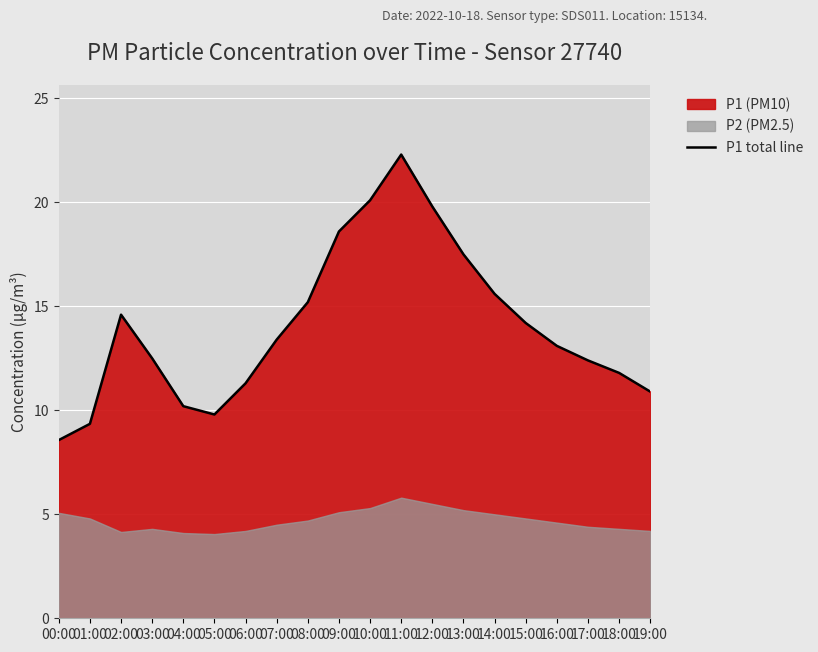

What is the value of the 3rd point from the left?

14.6